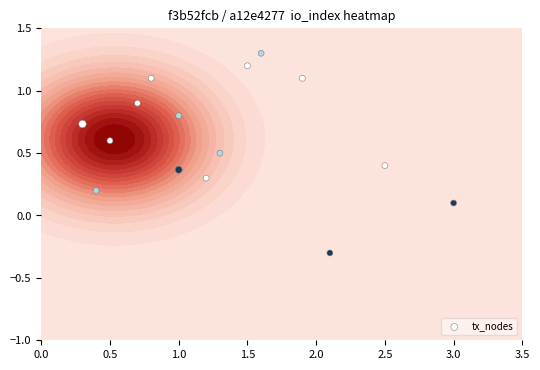

Is it true that the value at 0.5 is 0.6?

True